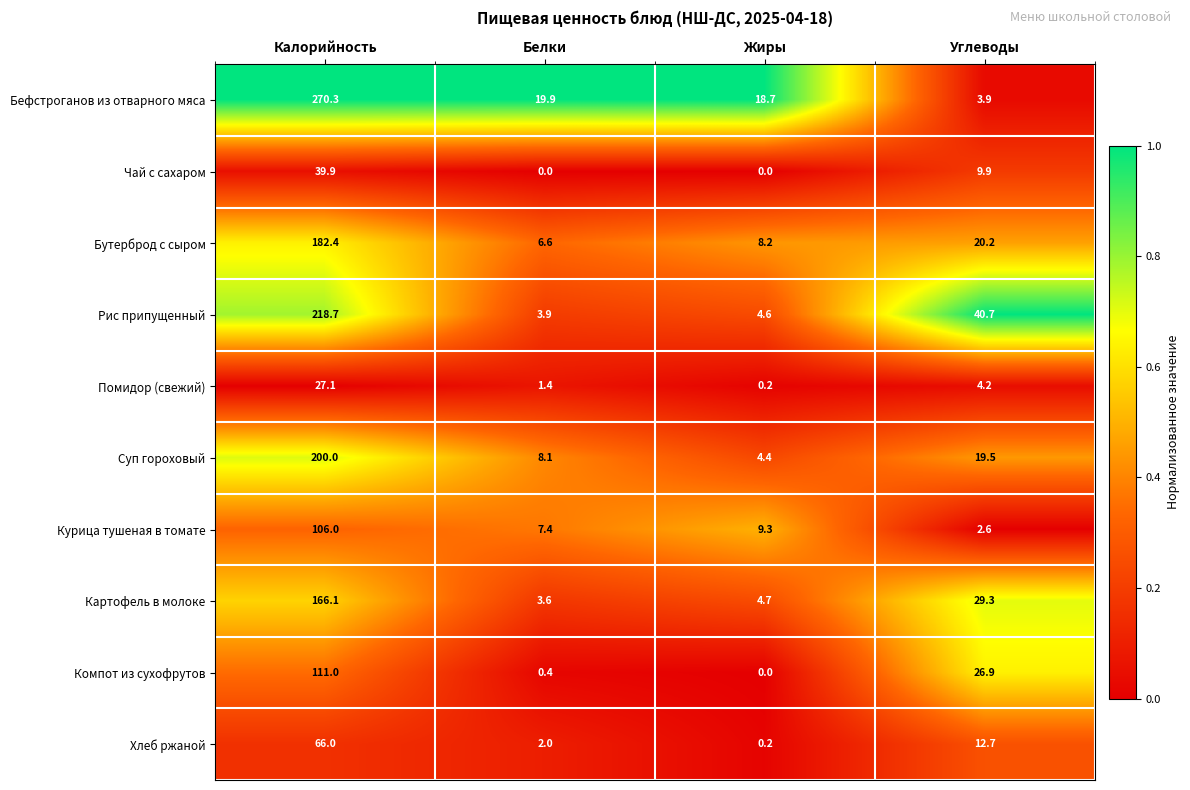

The value of Рис припущенный at Углеводы is 40.7. True or false?

True